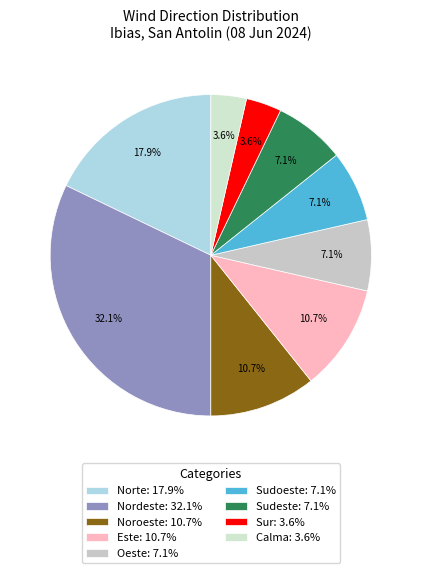

True or false: Este accounts for 4% of the total.

False